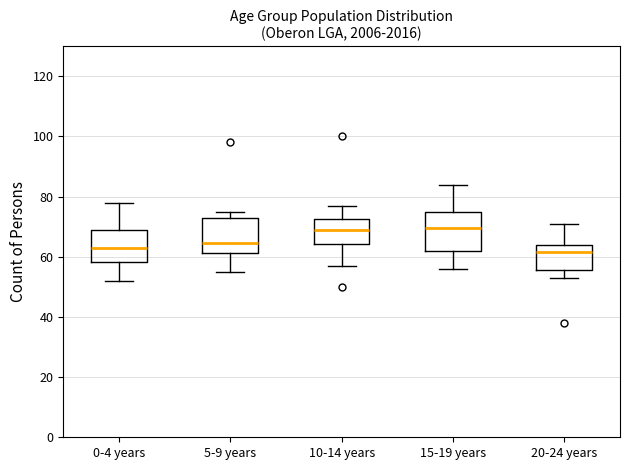

Reading left to right, read every box against the y-axis: the position of its median line, the range the box covers, and the ends of its whiskers. The values are not printed on the chart, so give them approximately, as read against the axis.

0-4 years: median 64, box 58 to 70, whiskers 52 to 78
5-9 years: median 64, box 62 to 72, whiskers 56 to 76
10-14 years: median 70, box 64 to 72, whiskers 58 to 78
15-19 years: median 70, box 62 to 74, whiskers 56 to 84
20-24 years: median 62, box 56 to 64, whiskers 54 to 72